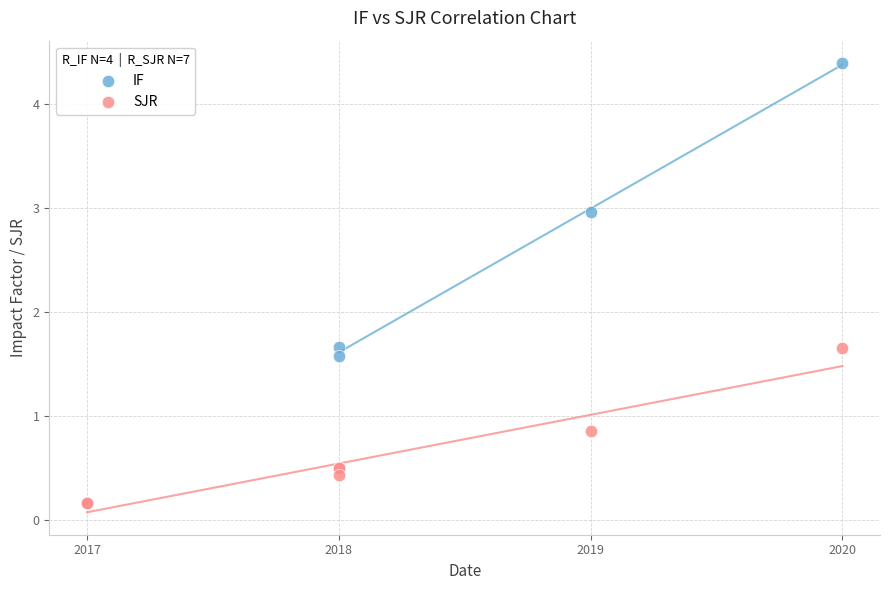

Which series reaches the maximum Y coordinate?

IF